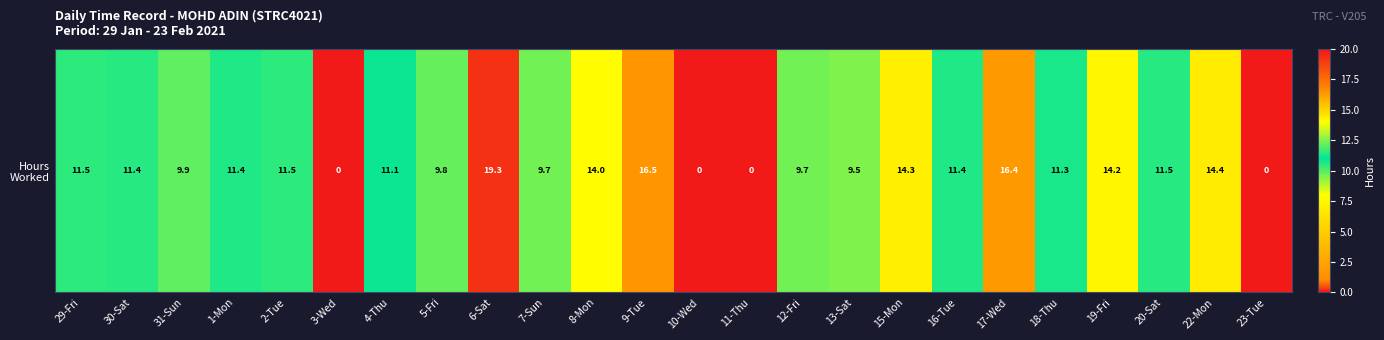

Is it true that the value at 6-Sat is 33.4?

False